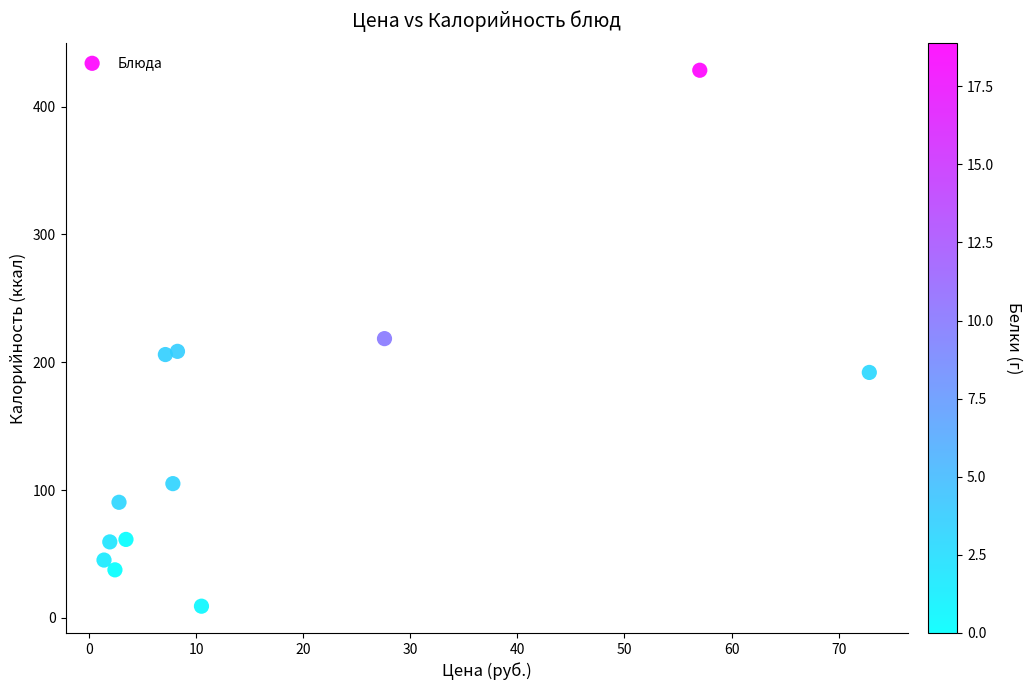

What is the average X value?

16.9